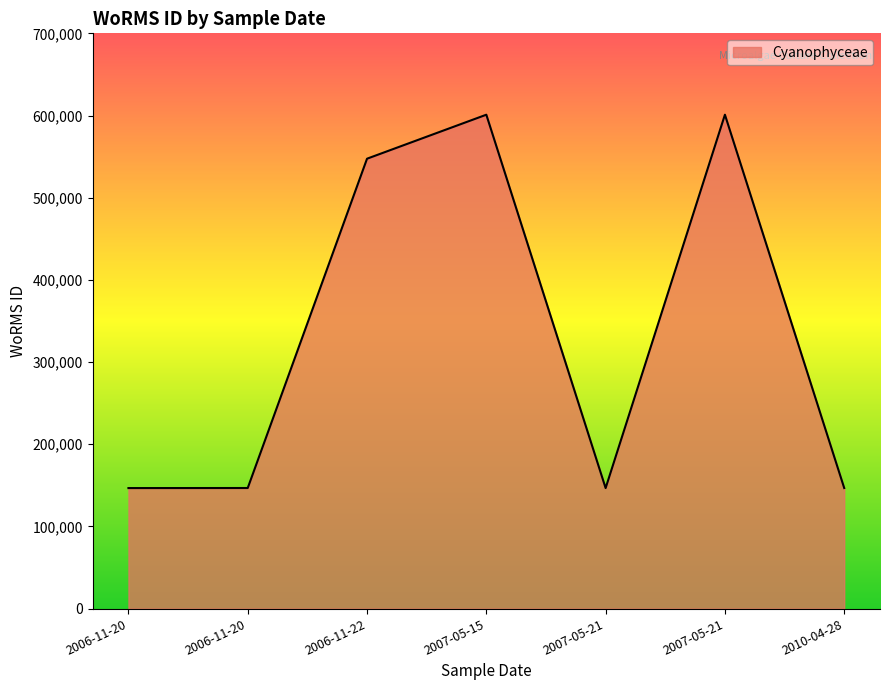

Rank the categories by value from lowest to highest.

2007-05-21, 2006-11-20, 2006-11-20, 2010-04-28, 2006-11-22, 2007-05-15, 2007-05-21